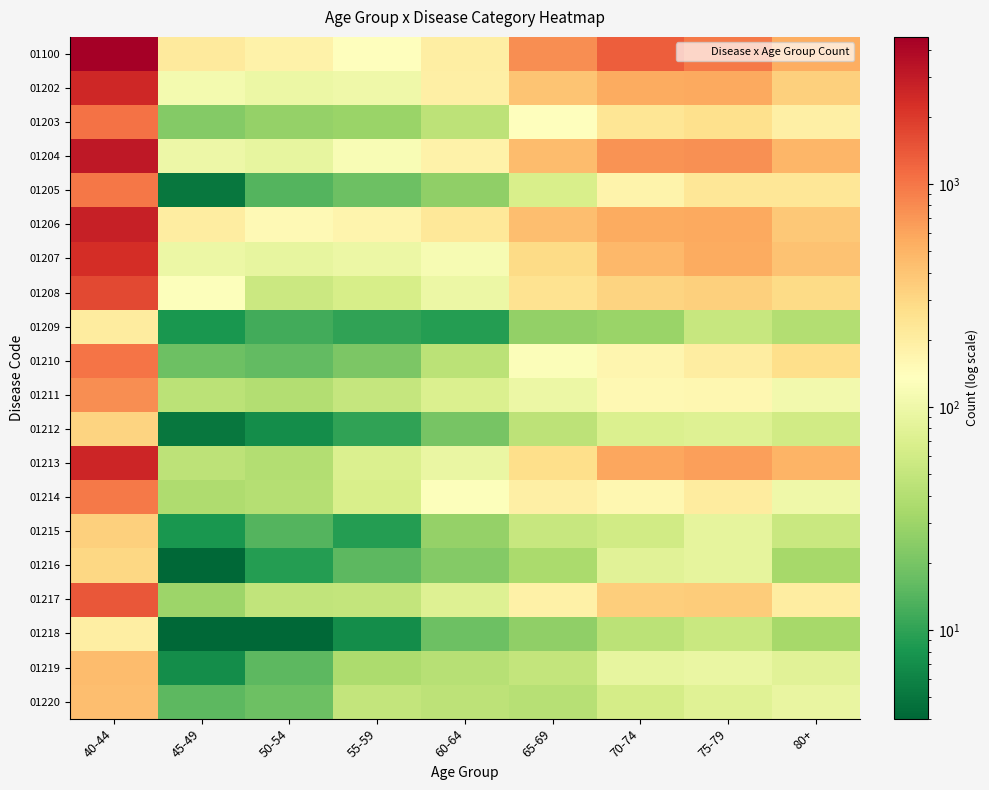

Between 65-69 and 55-59, which is larger?

65-69